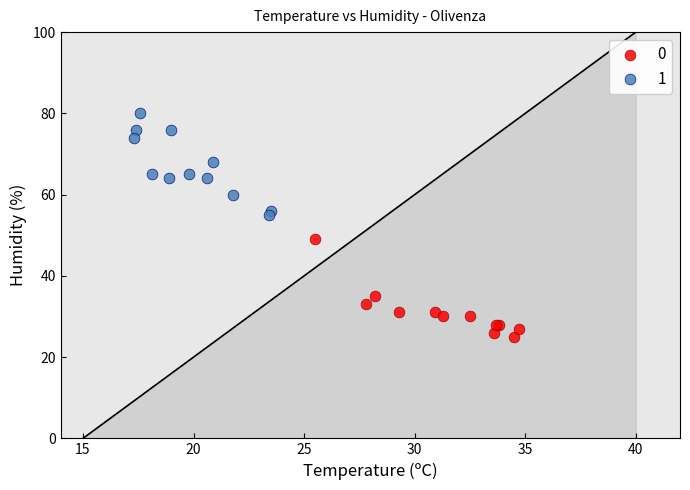

What are all the series names shown in the legend?

0, 1